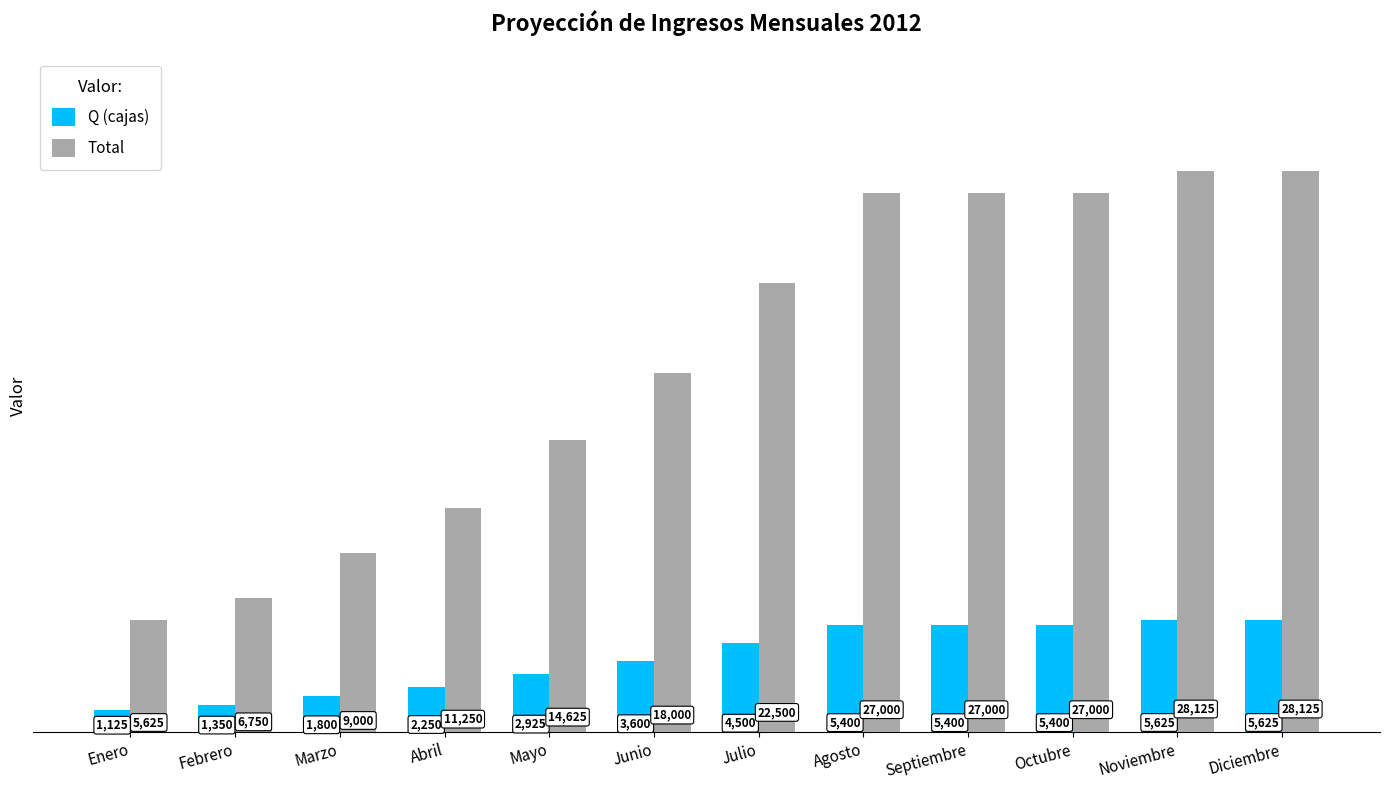

What is the approximate value of Q (cajas) at Enero?

1125